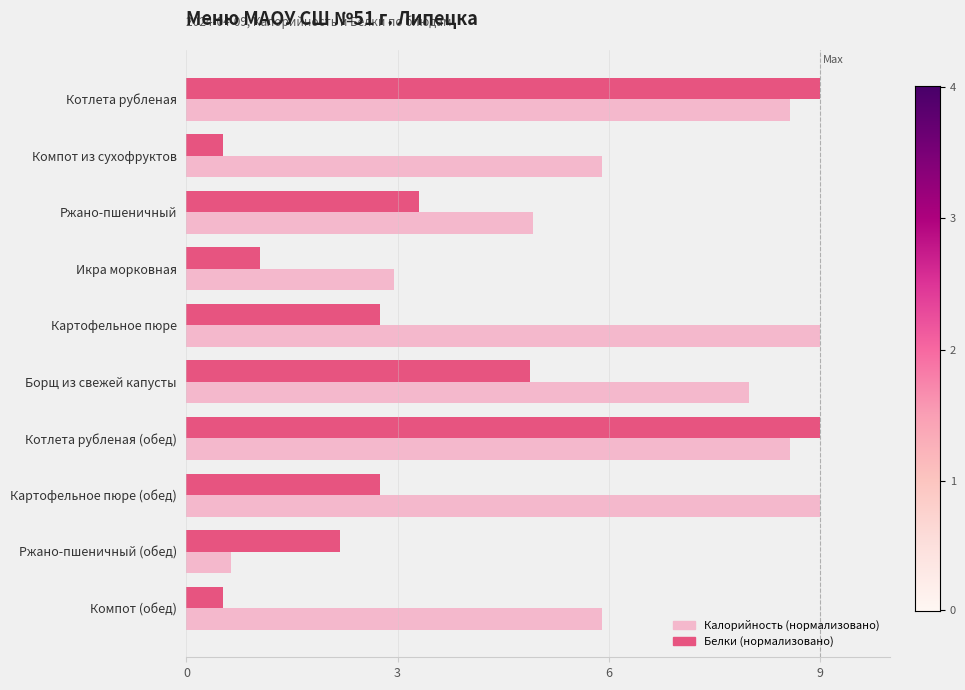

What is the greatest value displayed?

9.0